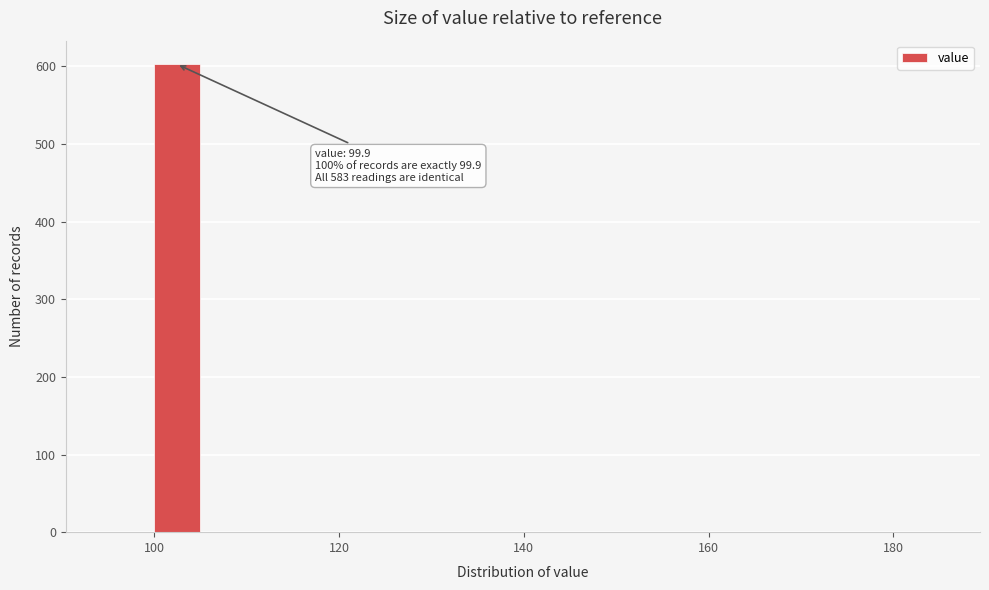

Read against the x-axis, roughly where is the centre of the tallest bar?

102